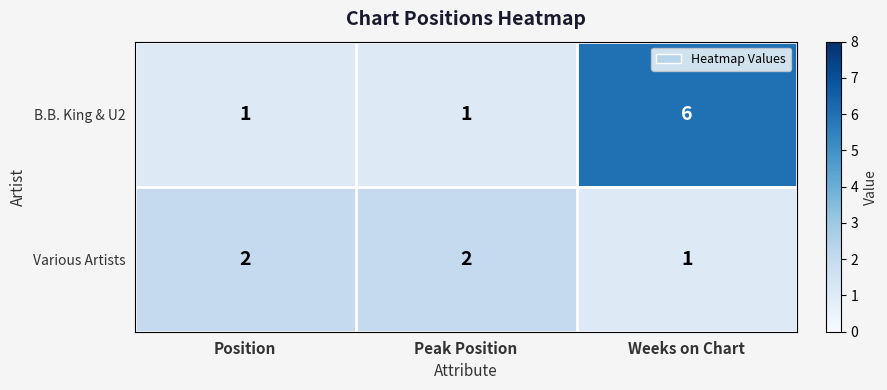

Which category has the lowest value in the Various Artists series?

Weeks on Chart